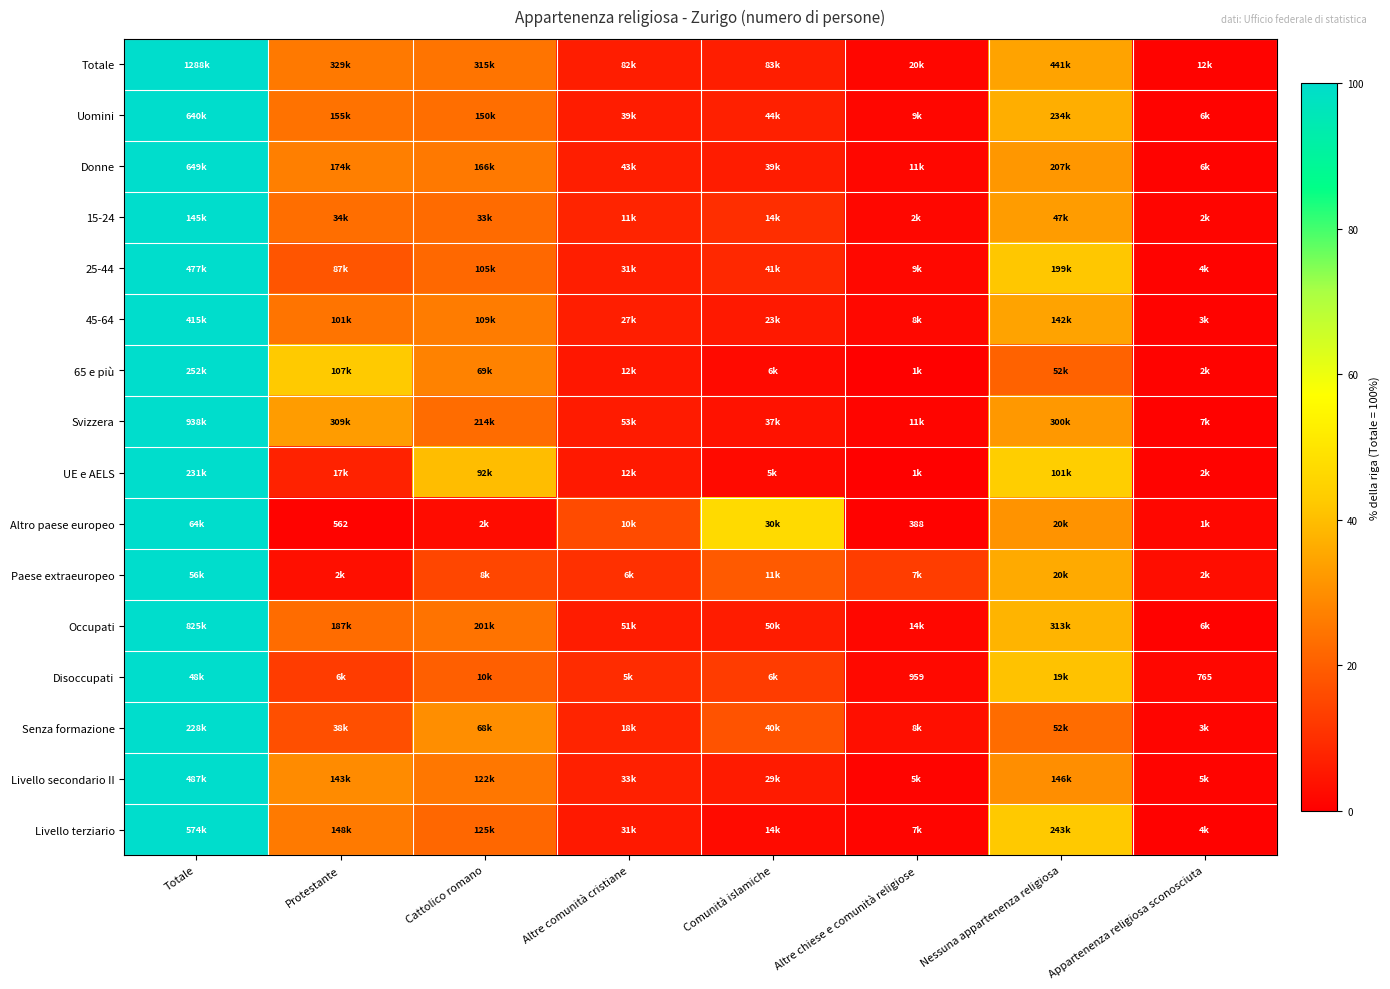

At which label does Altro paese europeo reach its peak?

Totale